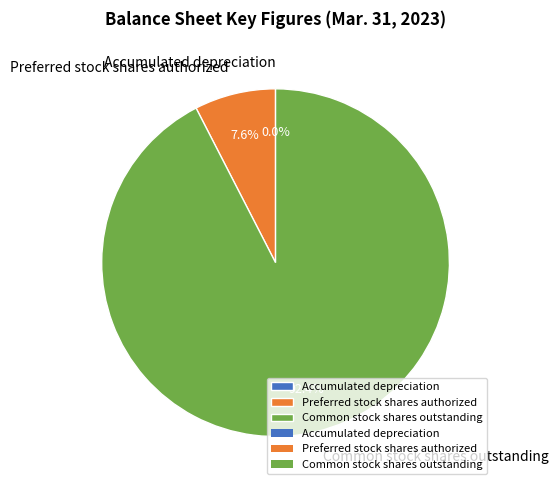

What percentage is NOT represented by Common stock shares outstanding?

7.6%